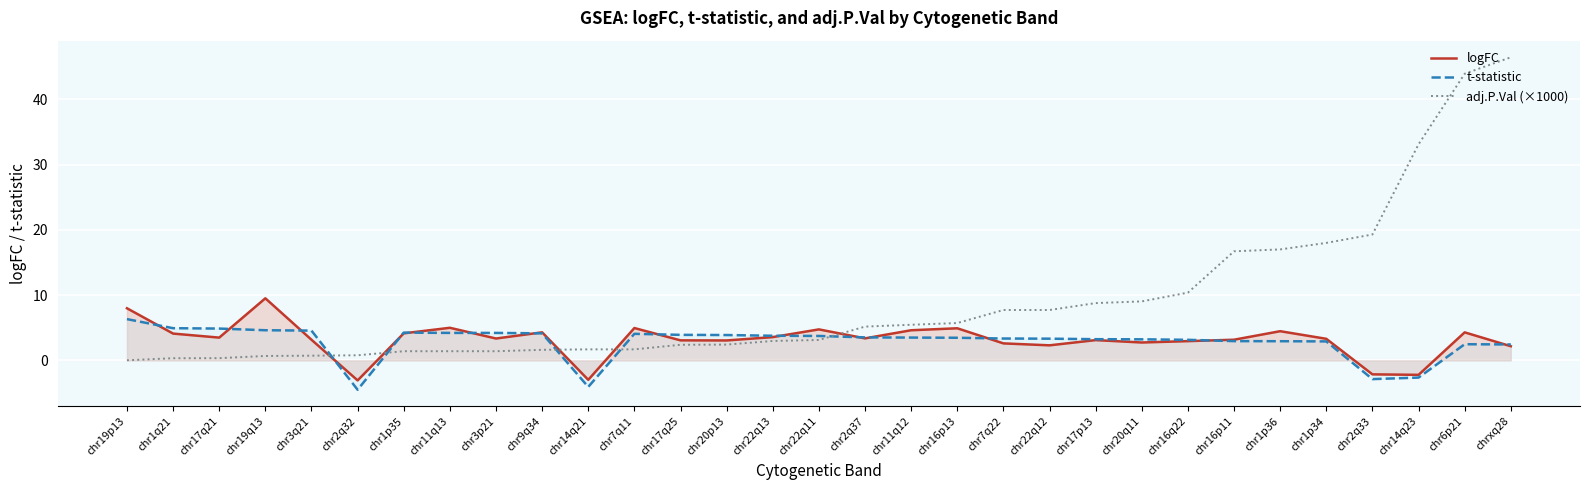

Reading right to left, extract all data points from this chart.

logFC: chrxq28=2.2	chr6p21=4.3	chr14q23=-2.2	chr2q33=-2.1	chr1p34=3.3	chr1p36=4.5	chr16p11=3.2	chr16q22=2.9	chr20q11=2.7	chr17p13=3.1	chr22q12=2.3	chr7q22=2.6	chr16p13=4.9	chr11q12=4.6	chr2q37=3.4	chr22q11=4.7	chr22q13=3.6	chr20p13=3.1	chr17q25=3.1	chr7q11=5.0	chr14q21=-3.0	chr9q34=4.3	chr3p21=3.3	chr11q13=5.0	chr1p35=4.1	chr2q32=-3.1	chr3q21=3.2	chr19q13=9.5	chr17q21=3.5	chr1q21=4.1	chr19p13=8.0
t-statistic: chrxq28=2.4	chr6p21=2.5	chr14q23=-2.6	chr2q33=-2.9	chr1p34=2.9	chr1p36=2.9	chr16p11=2.9	chr16q22=3.1	chr20q11=3.2	chr17p13=3.2	chr22q12=3.3	chr7q22=3.3	chr16p13=3.5	chr11q12=3.5	chr2q37=3.5	chr22q11=3.7	chr22q13=3.8	chr20p13=3.9	chr17q25=3.9	chr7q11=4.1	chr14q21=-4.1	chr9q34=4.1	chr3p21=4.2	chr11q13=4.2	chr1p35=4.2	chr2q32=-4.5	chr3q21=4.6	chr19q13=4.6	chr17q21=4.9	chr1q21=4.9	chr19p13=6.3
adj.P.Val (×1000): chrxq28=46.4	chr6p21=43.9	chr14q23=33.1	chr2q33=19.3	chr1p34=18.0	chr1p36=17.0	chr16p11=16.7	chr16q22=10.4	chr20q11=9.0	chr17p13=8.8	chr22q12=7.7	chr7q22=7.7	chr16p13=5.7	chr11q12=5.5	chr2q37=5.2	chr22q11=3.1	chr22q13=3.0	chr20p13=2.4	chr17q25=2.4	chr7q11=1.7	chr14q21=1.7	chr9q34=1.6	chr3p21=1.4	chr11q13=1.4	chr1p35=1.4	chr2q32=0.8	chr3q21=0.7	chr19q13=0.7	chr17q21=0.3	chr1q21=0.3	chr19p13=0.0